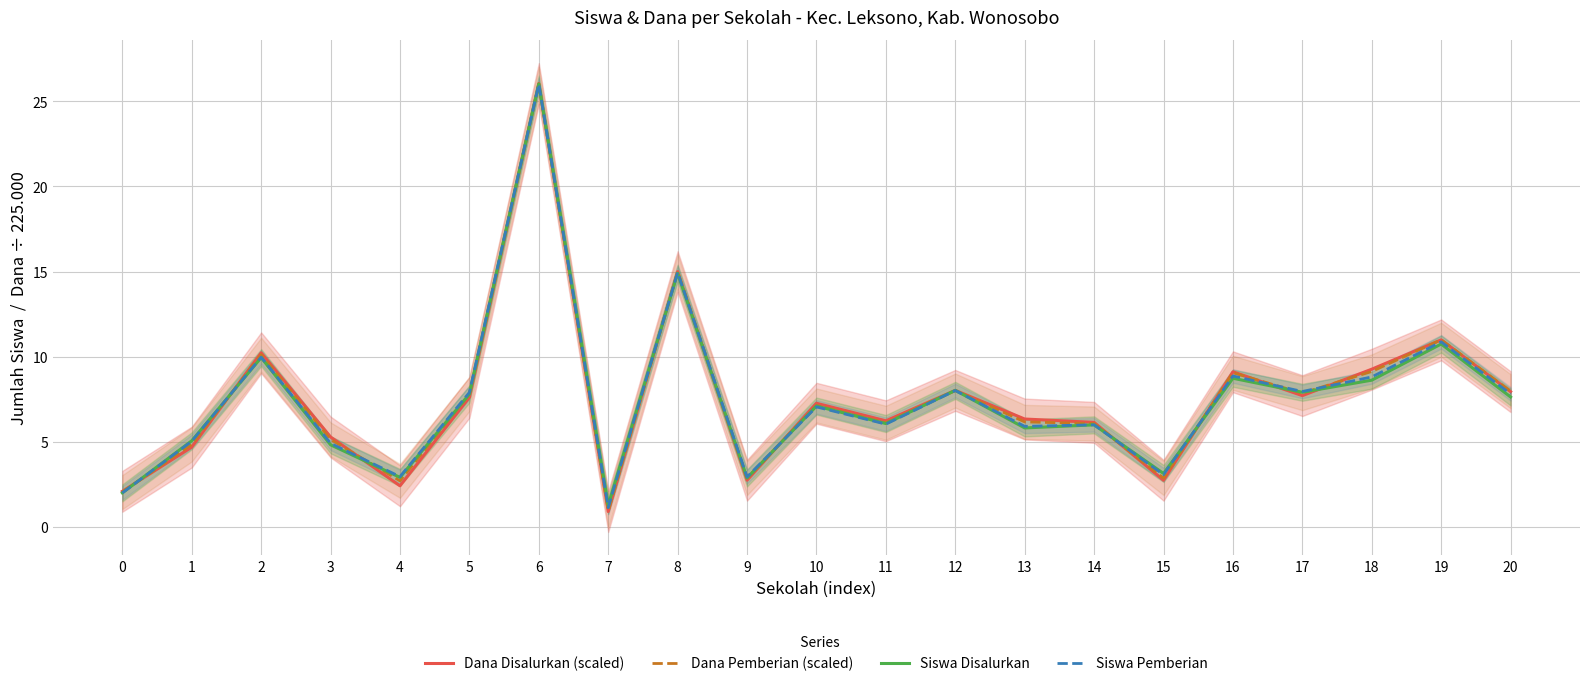

What is the total value across all series at 19?

43.6